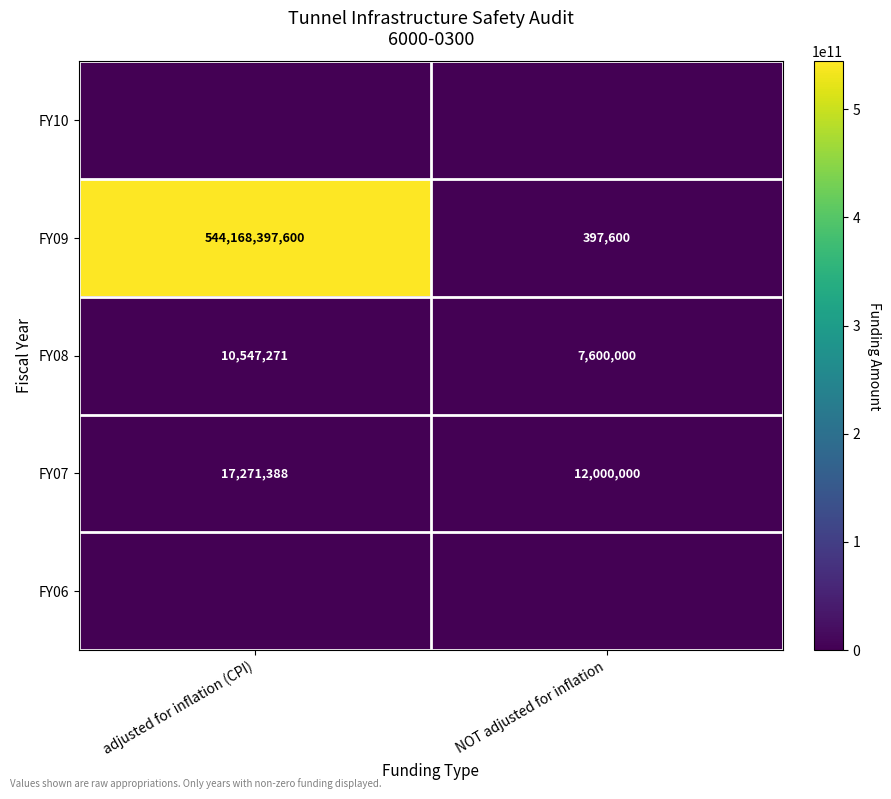

Rank the series by their maximum value, from lowest to highest.

row_0, row_4, row_2, row_3, row_1